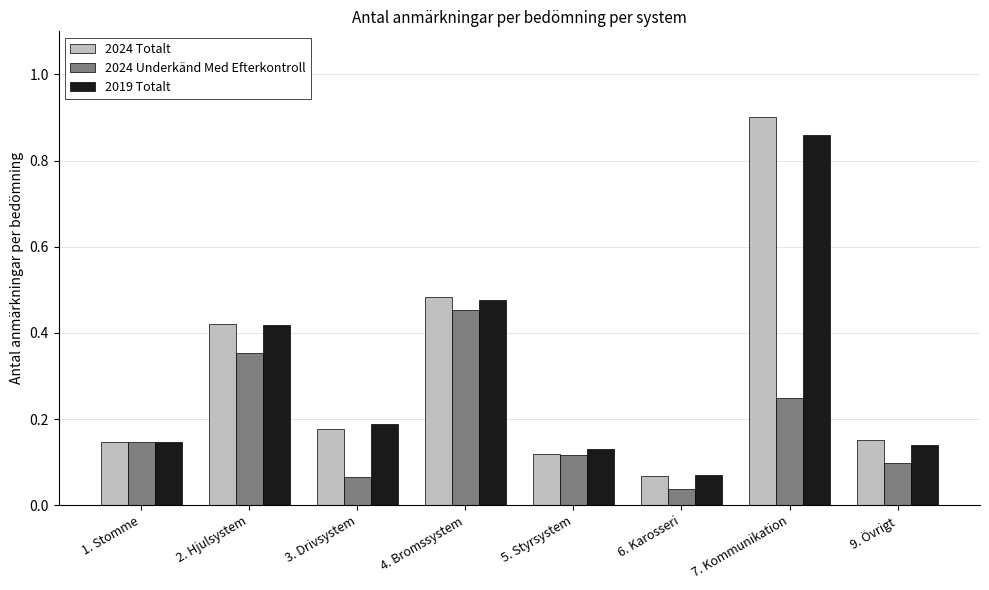

Which label corresponds to the smallest value in the chart?

6. Karosseri